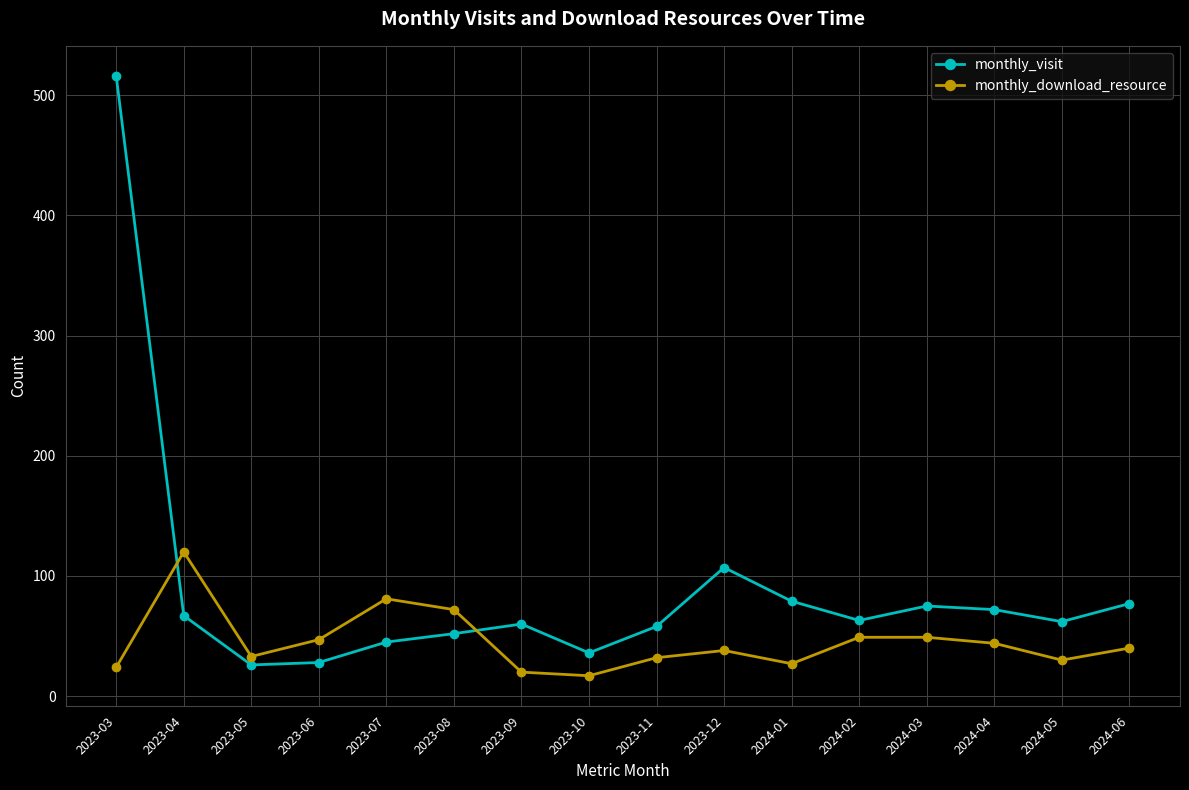

What is the label of the 9th point from the left?

2023-11